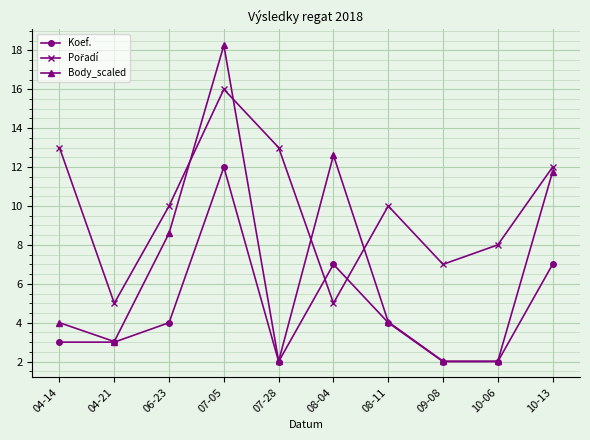

What is the difference between the maximum and minimum values in the Koef. series?

10.0